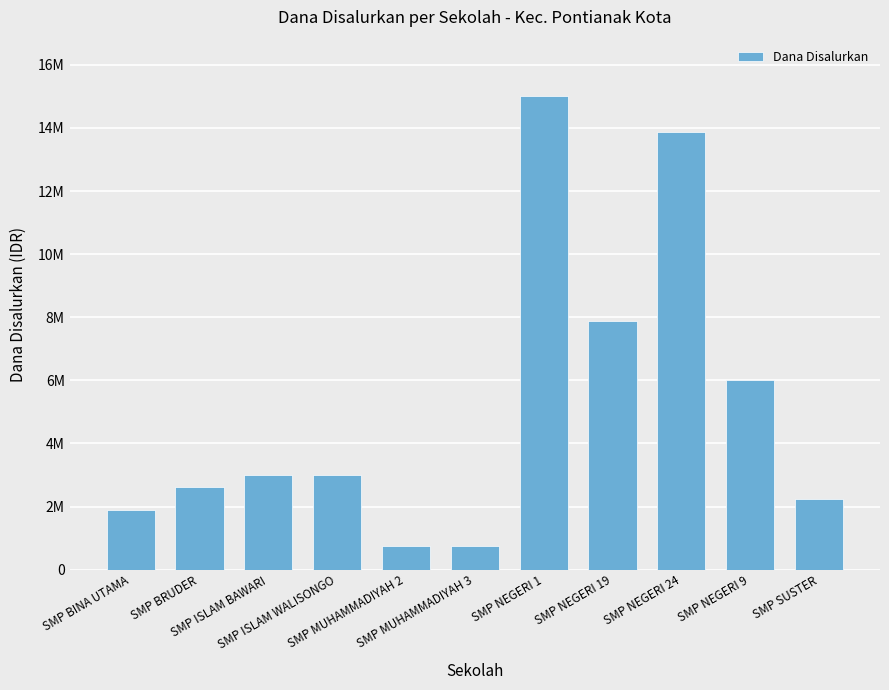

What is the label of the 6th bar from the left?

SMP MUHAMMADIYAH 3